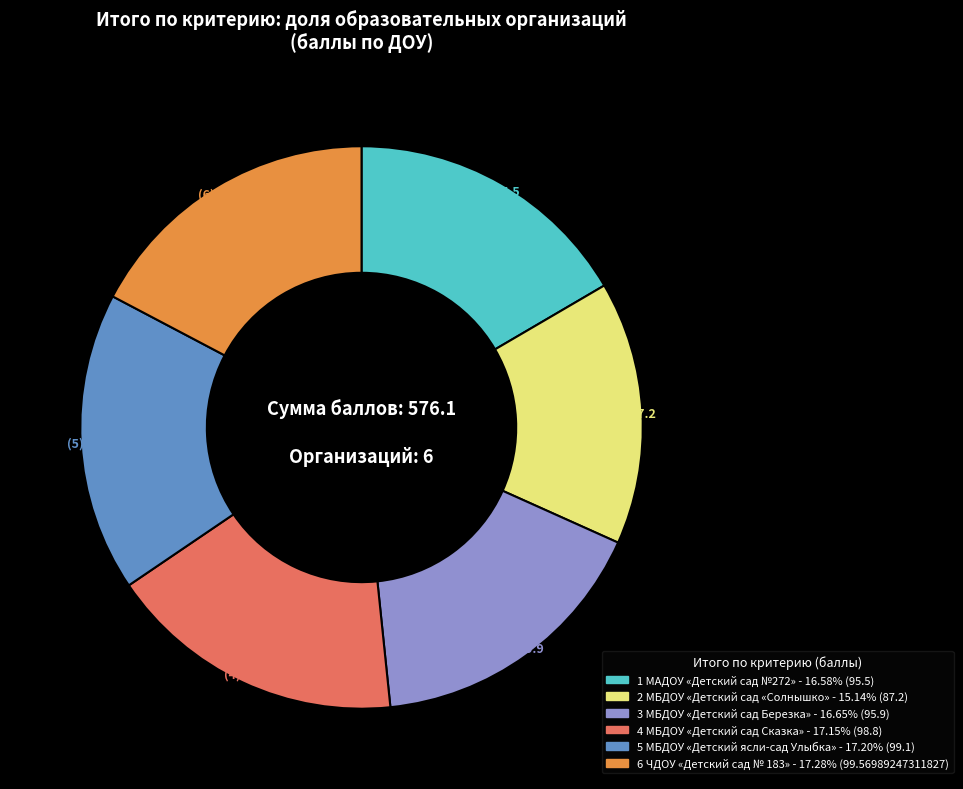

How many segments does this pie chart have?

6